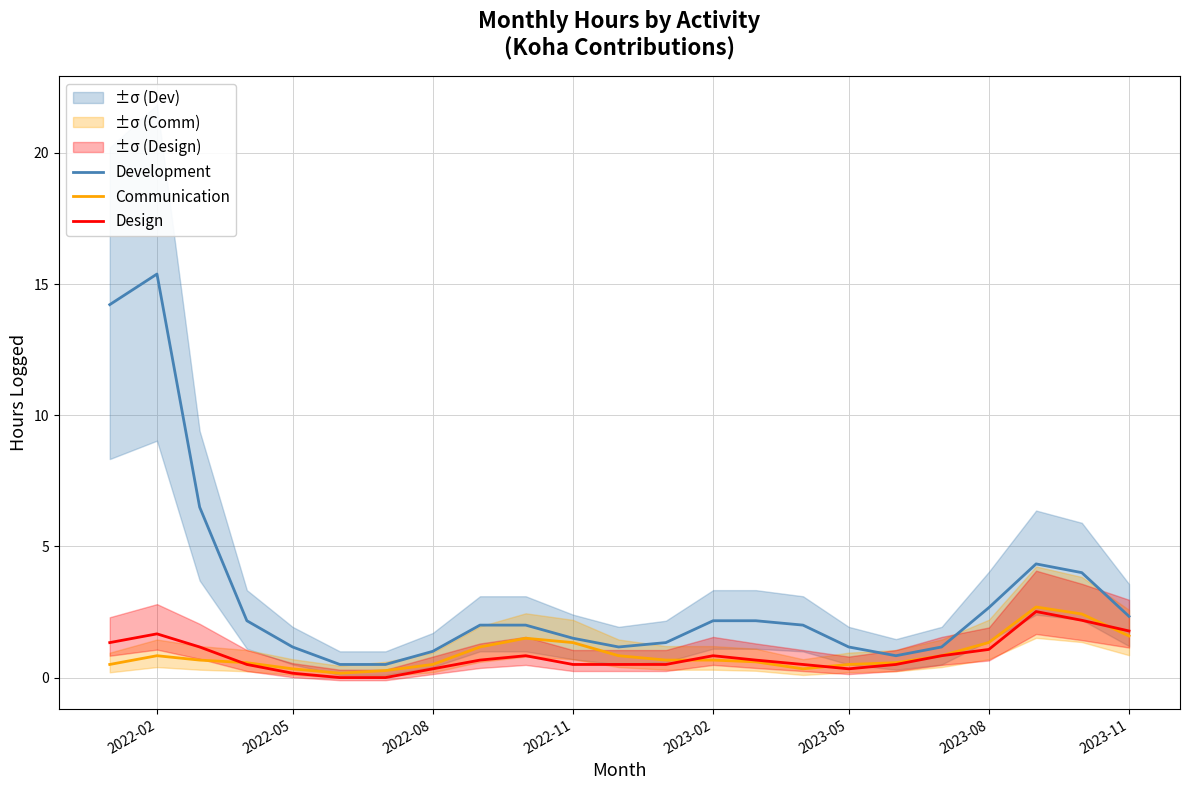

List the series in order of their peak value, lowest first.

Design, Communication, Development